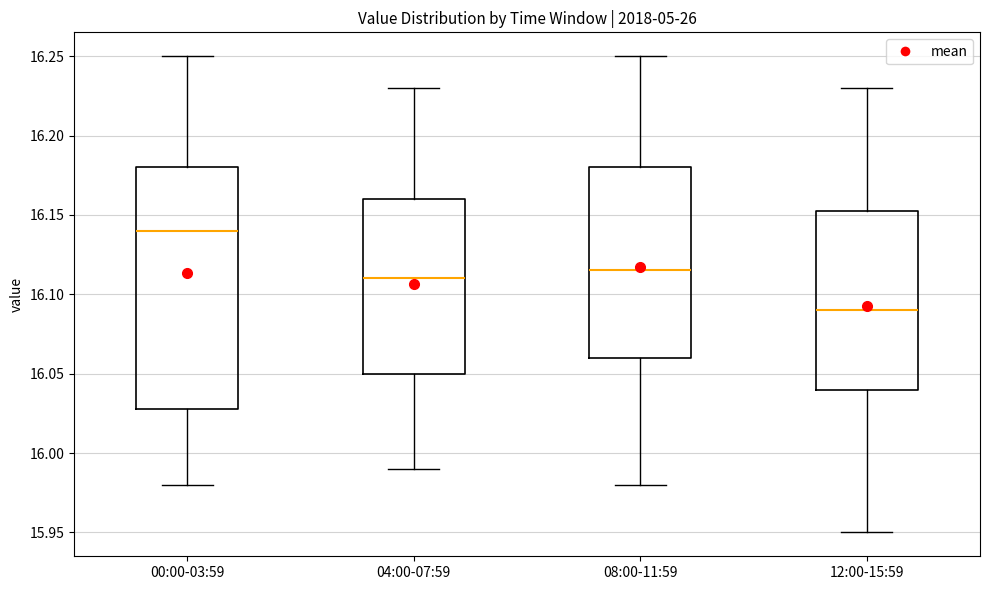

Where does the upper whisker of the box for 00:00-03:59 end on the y-axis? The values are not printed on the chart, so give them approximately, as read against the axis.

16.250